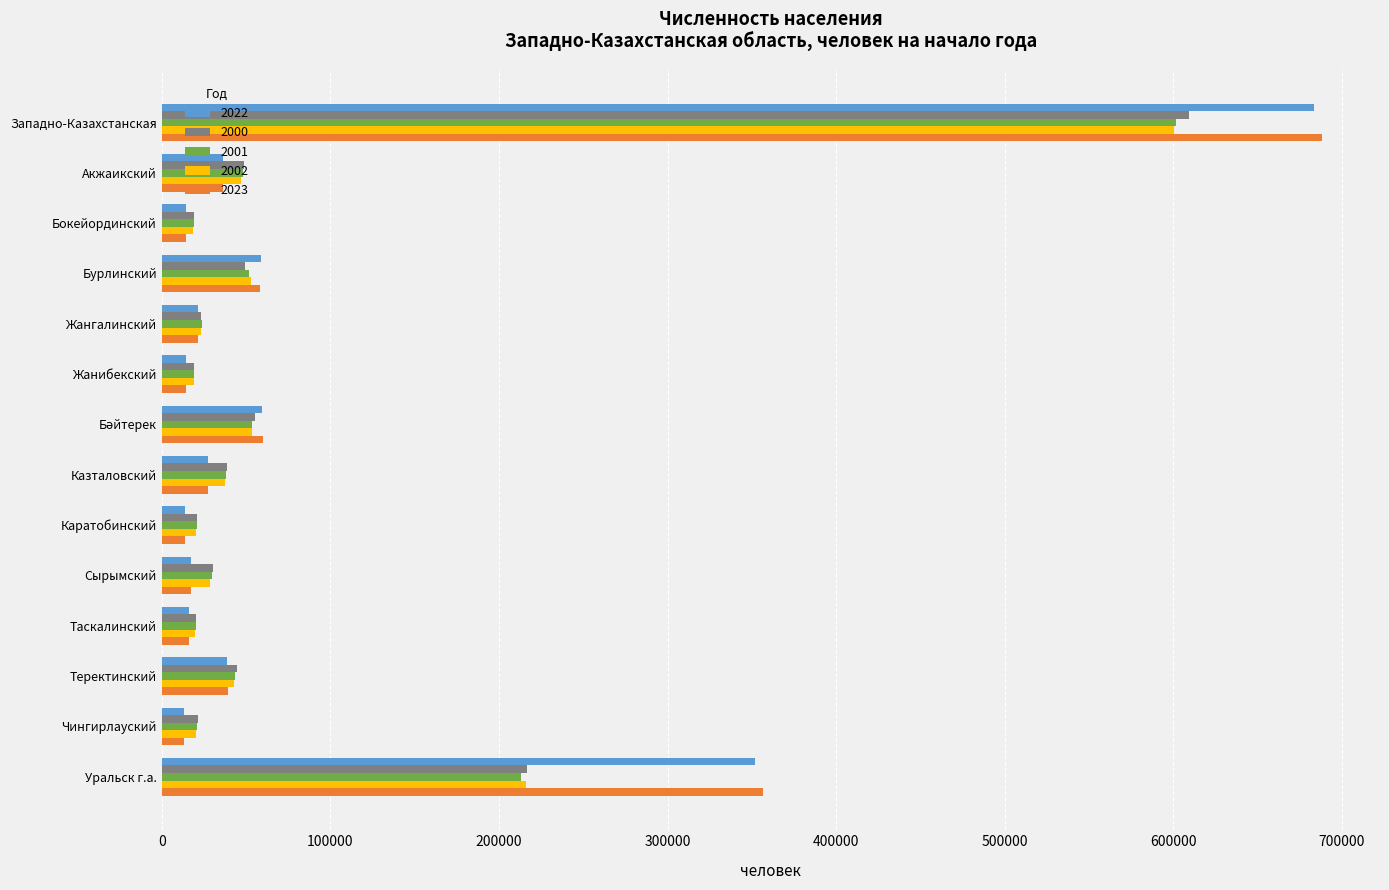

What is the total value across all series at Бурлинский?

271432